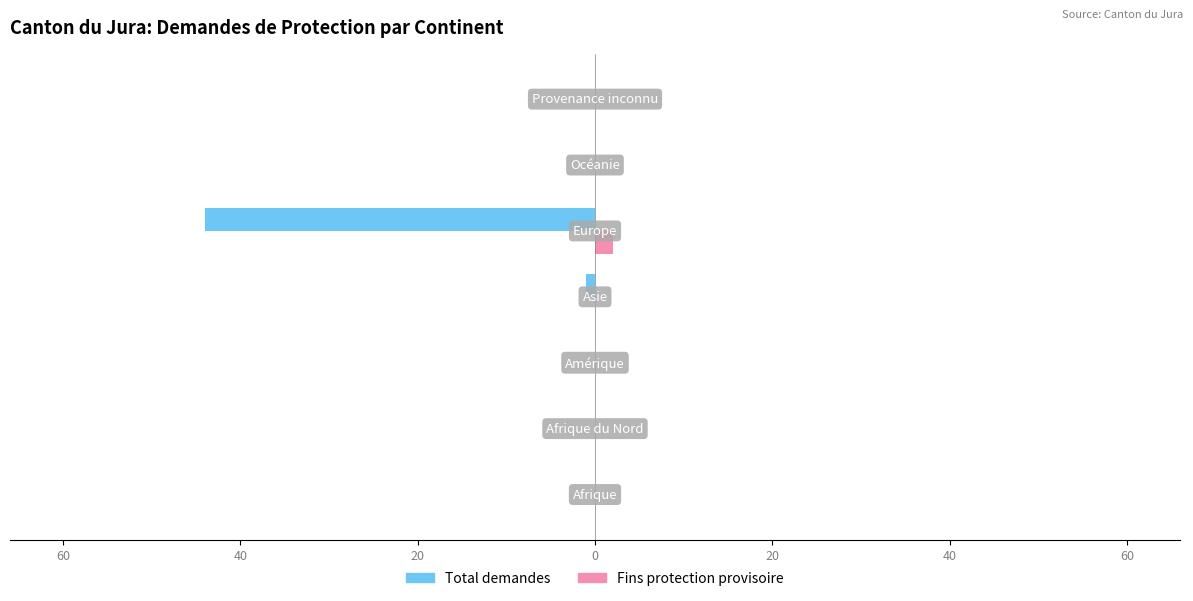

What is the maximum value shown in the chart?

2